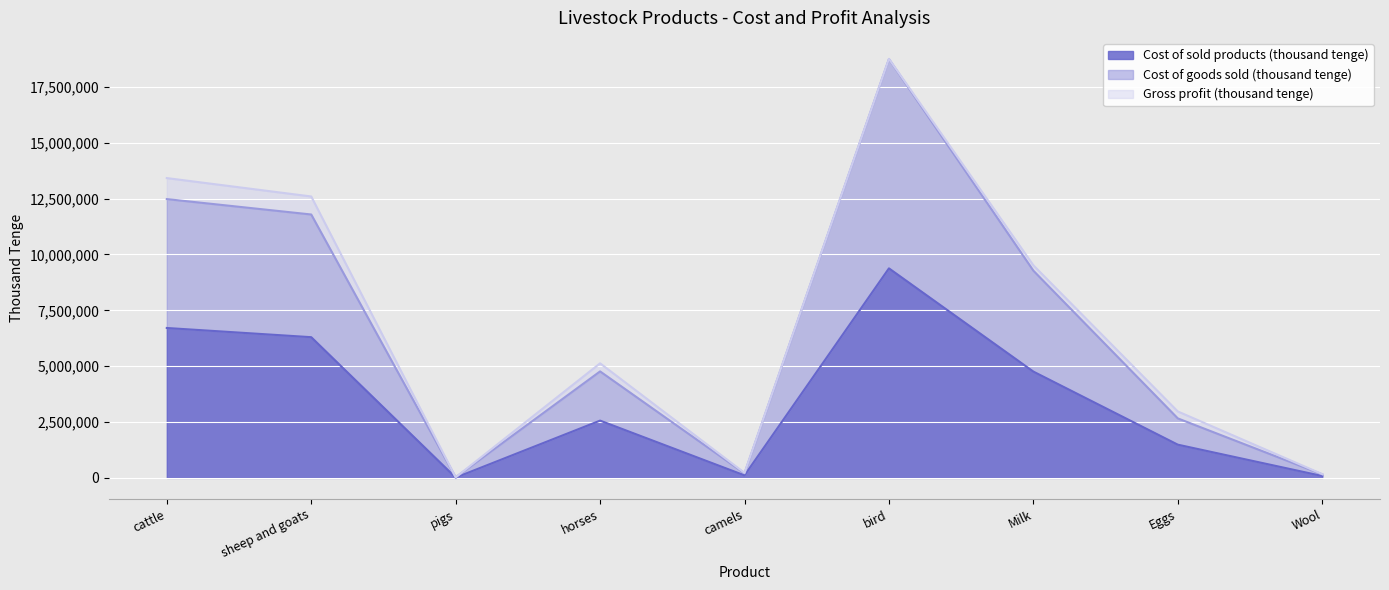

How many data points in Cost of sold products (thousand tenge) are less than 2563764?

4